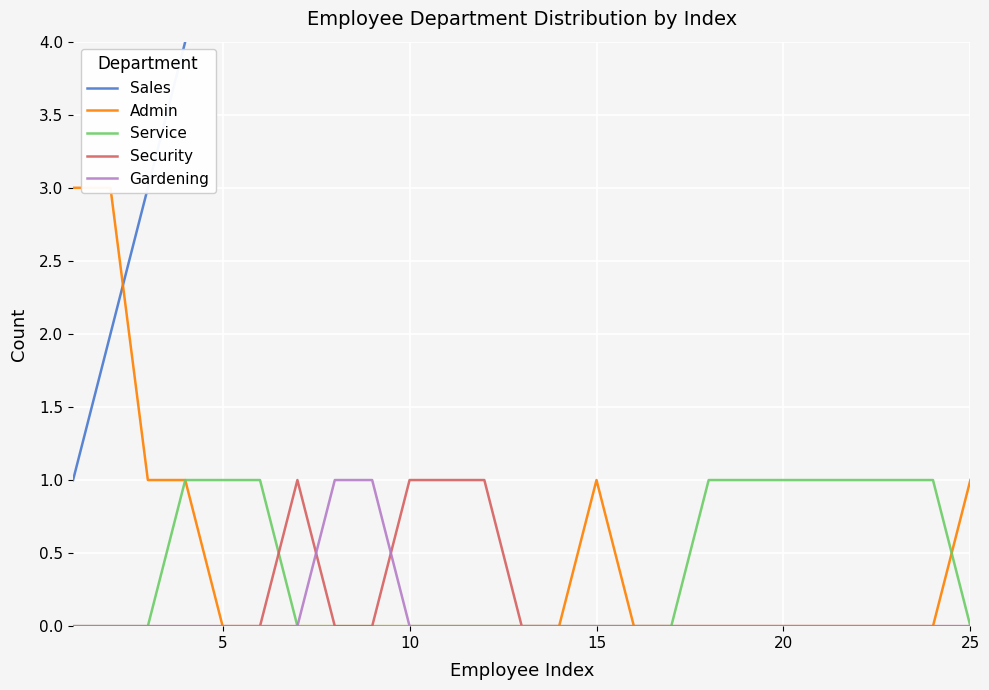

What is the difference between the highest and lowest values at 5?

3